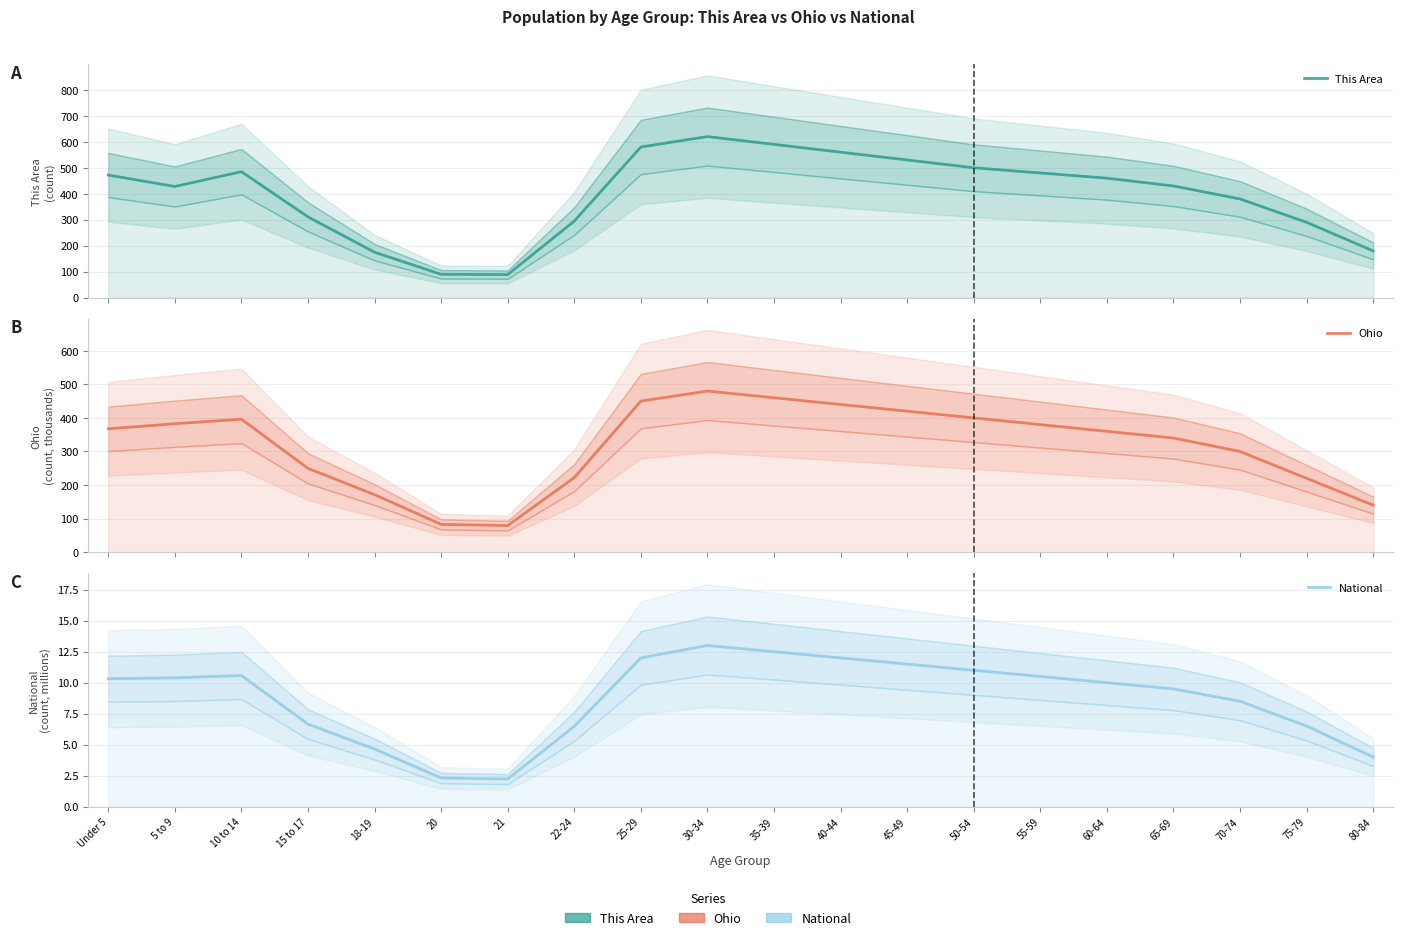

At 60-64, list the series in order from largest to smallest.

This Area, Ohio, National